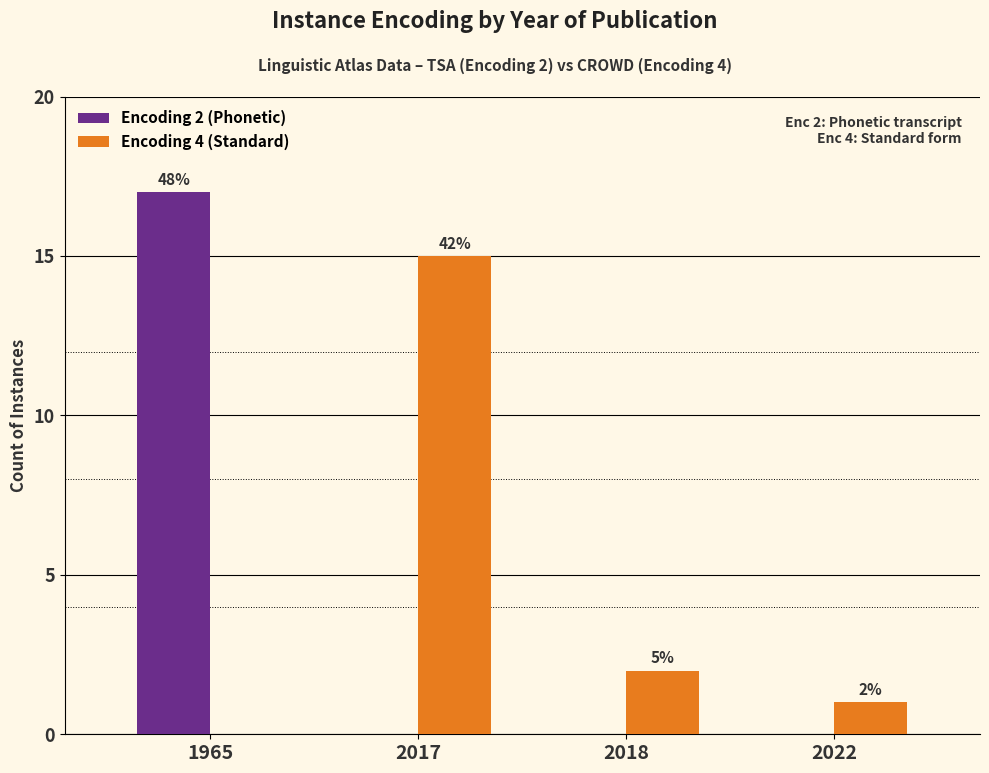

Reading left to right, list all the values displayed in this chart.

Encoding 2 (Phonetic): 17	0	0	0
Encoding 4 (Standard): 0	15	2	1